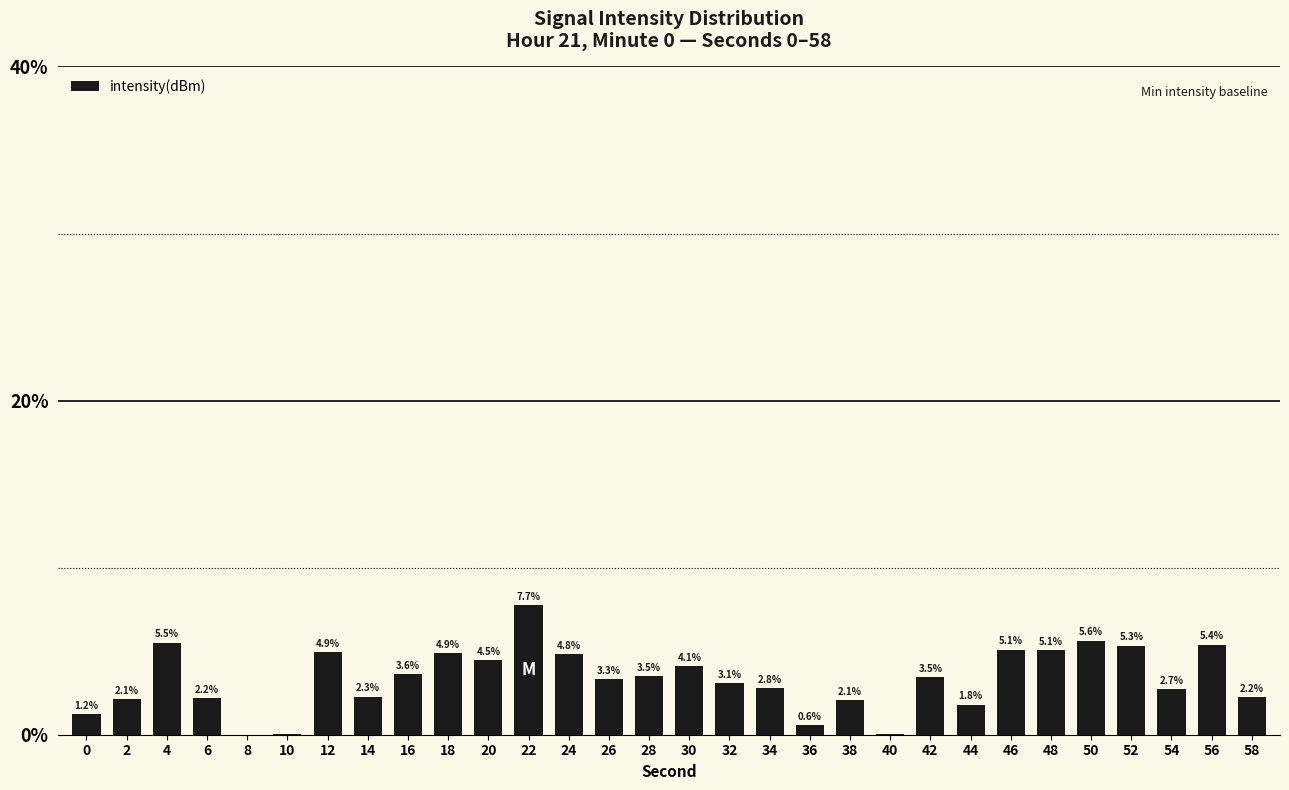

Which label corresponds to the largest value in the chart?

22